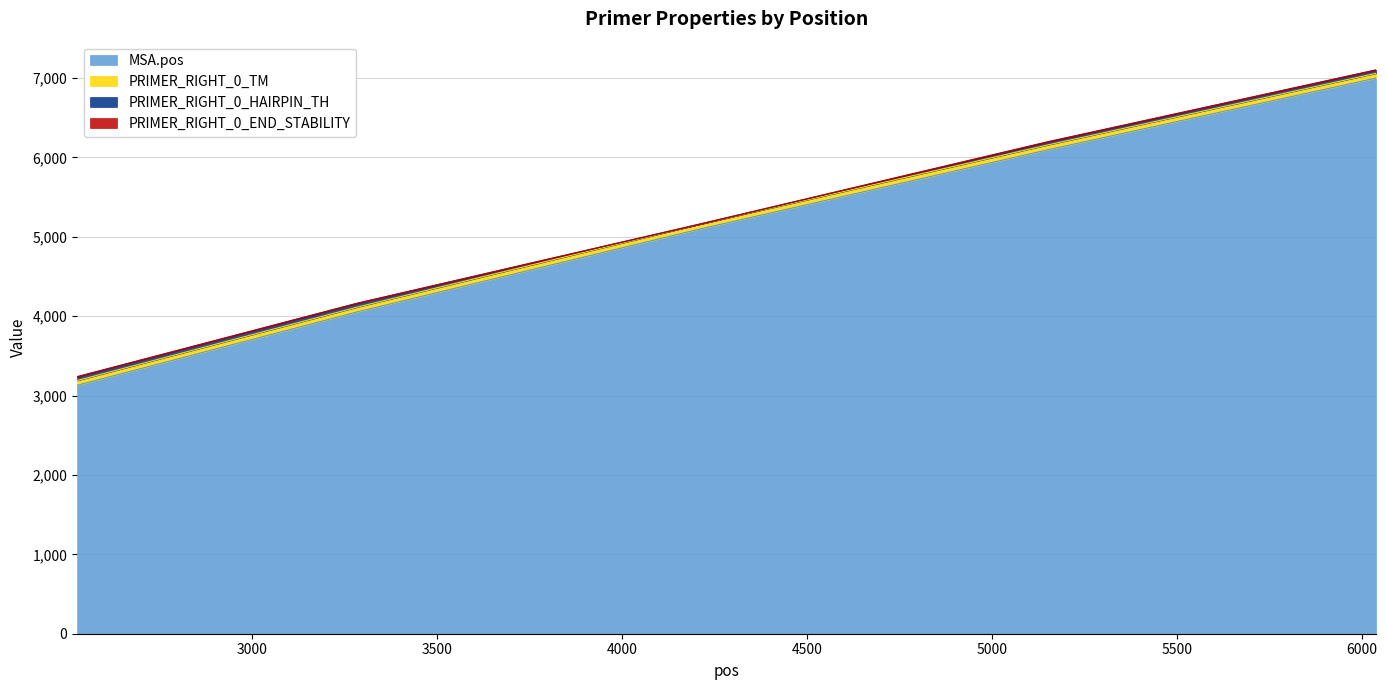

True or false: PRIMER_RIGHT_0_HAIRPIN_TH and PRIMER_RIGHT_0_TM cross at least once.

False